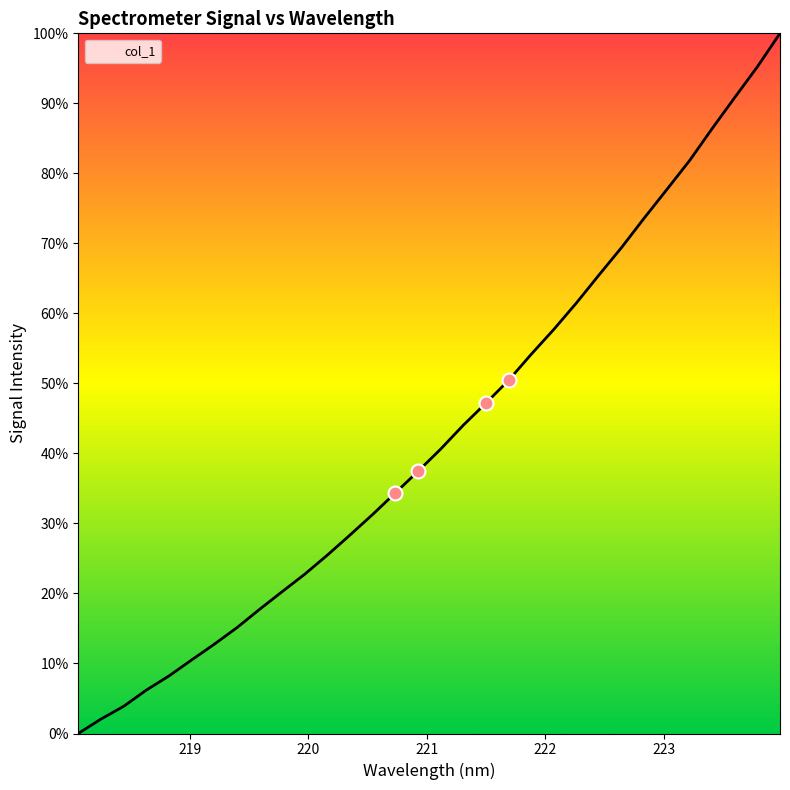

What is the maximum value shown in the chart?

100.0